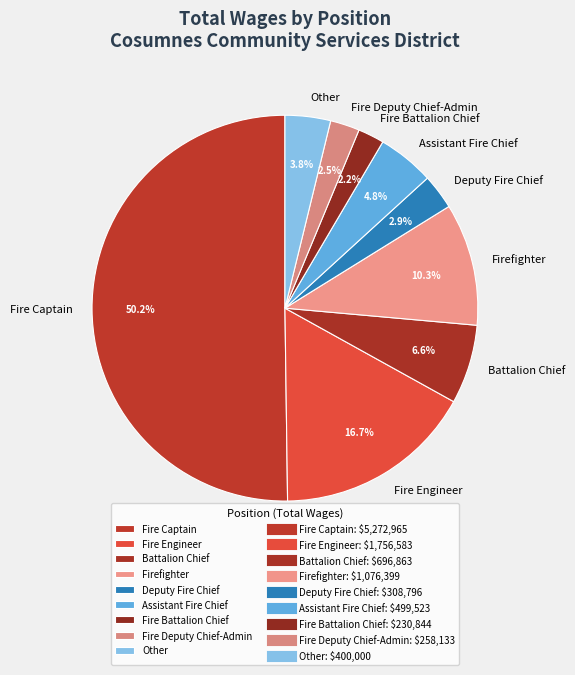

Which category has the biggest portion of the pie?

Fire Captain